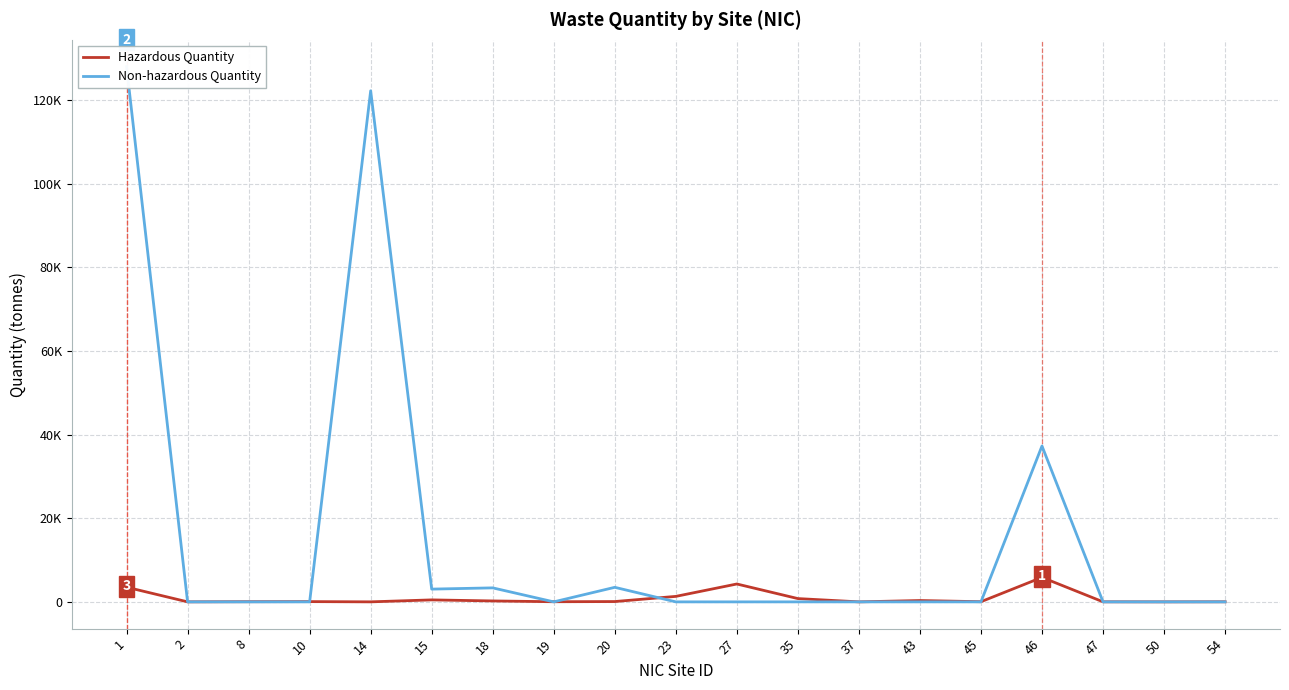

What is the difference between the highest and lowest values at 50?

1.4